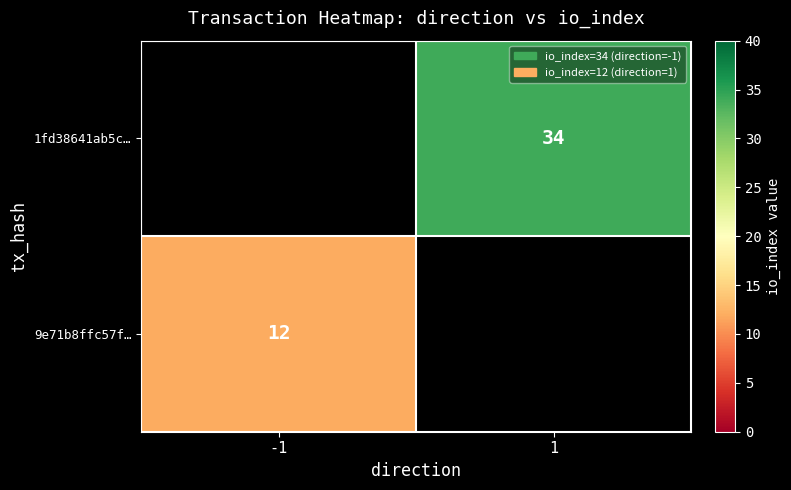

The value of 1fd38641ab5c… at 1 is 45. True or false?

False